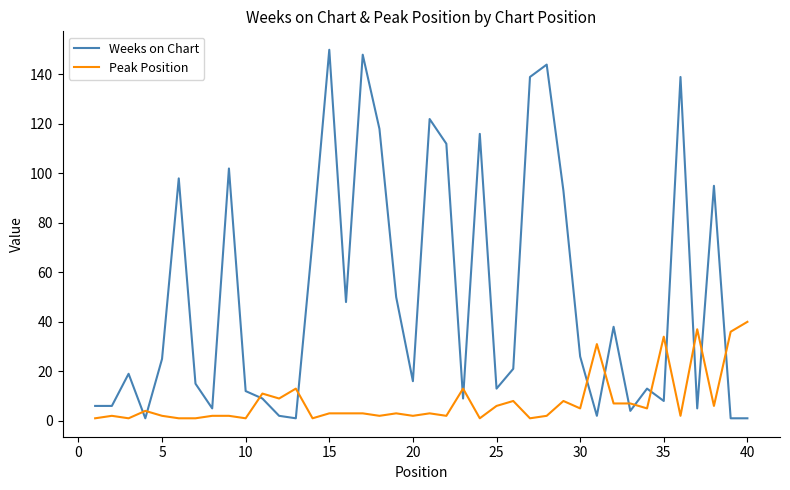

List the series in order of their overall mean, highest first.

Weeks on Chart, Peak Position